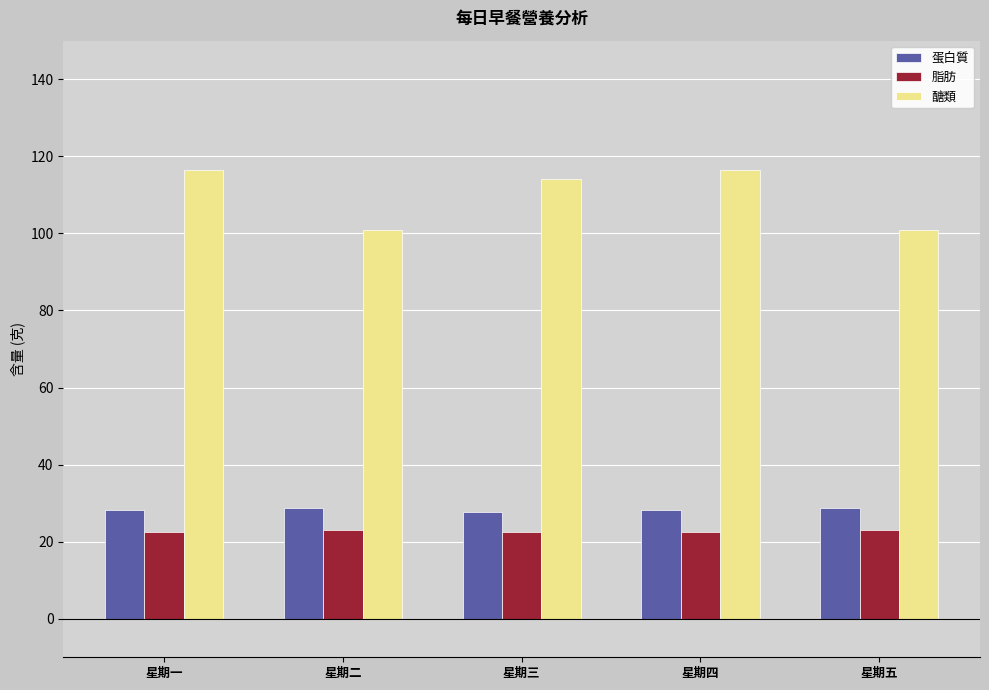

What is the total value across all series at 星期四?

167.1